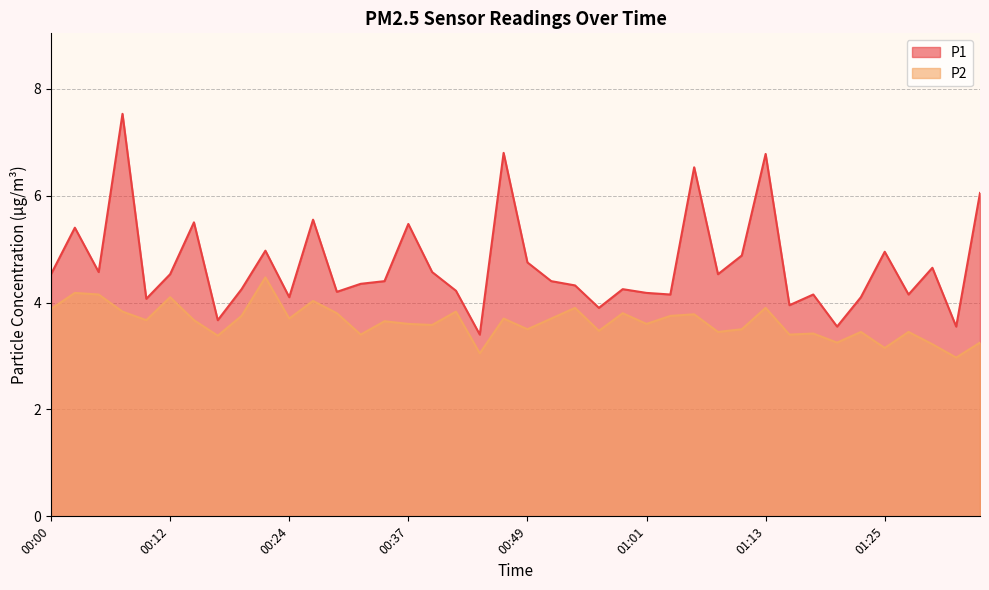

What is the sum of the P1 values at 00:07 and 01:01?

11.7